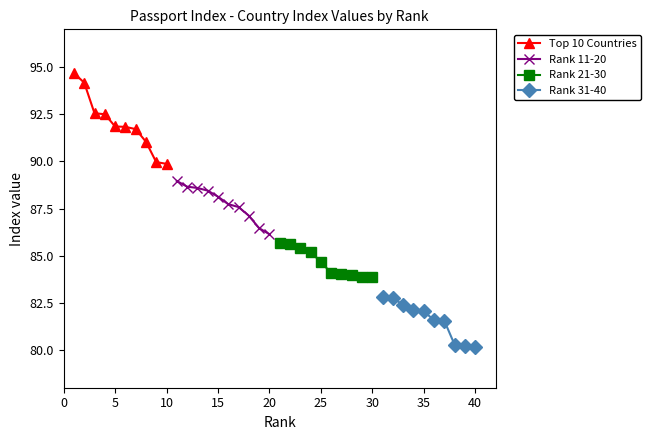

True or false: Top 10 Countries has more than 2 interior local peaks.

False